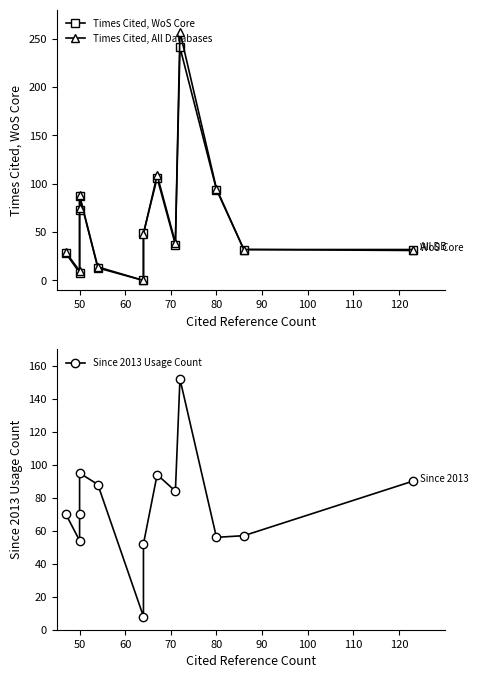

How many series are shown in this chart?

3